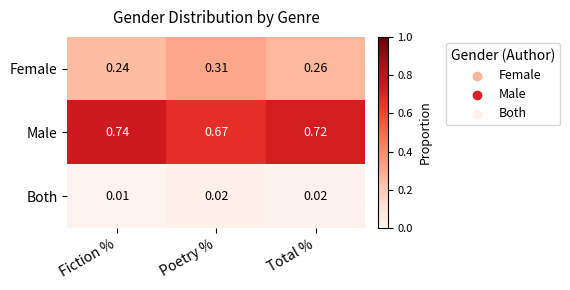

At which label does Male reach its minimum?

Poetry %